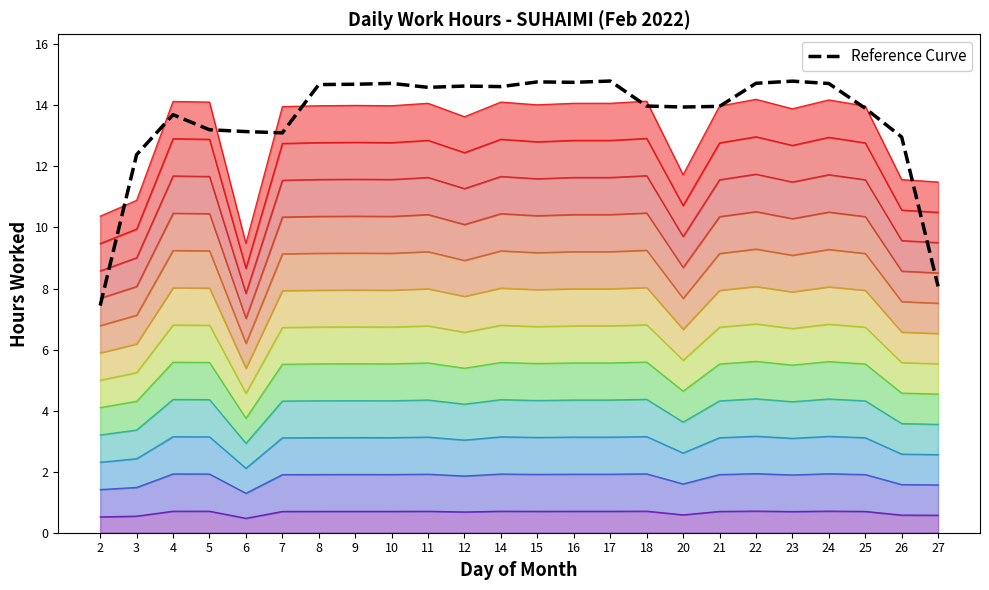

Count the number of values greater than 14.

12